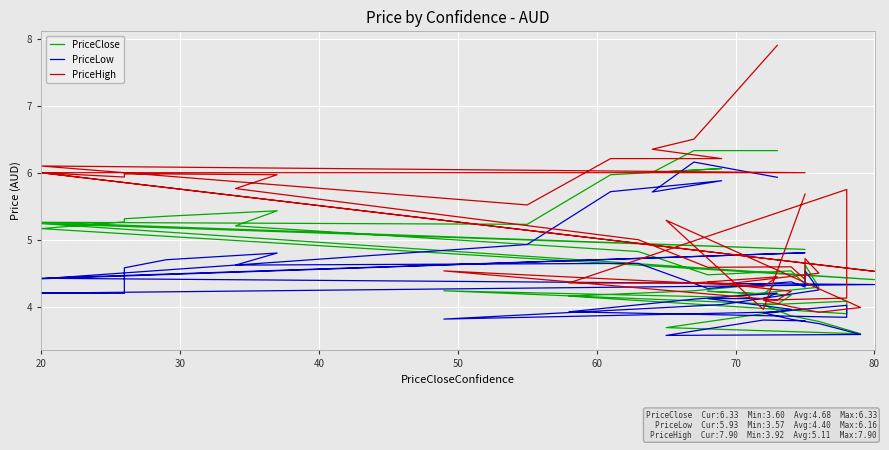

At how many categories does at least one series exceed 6?

6